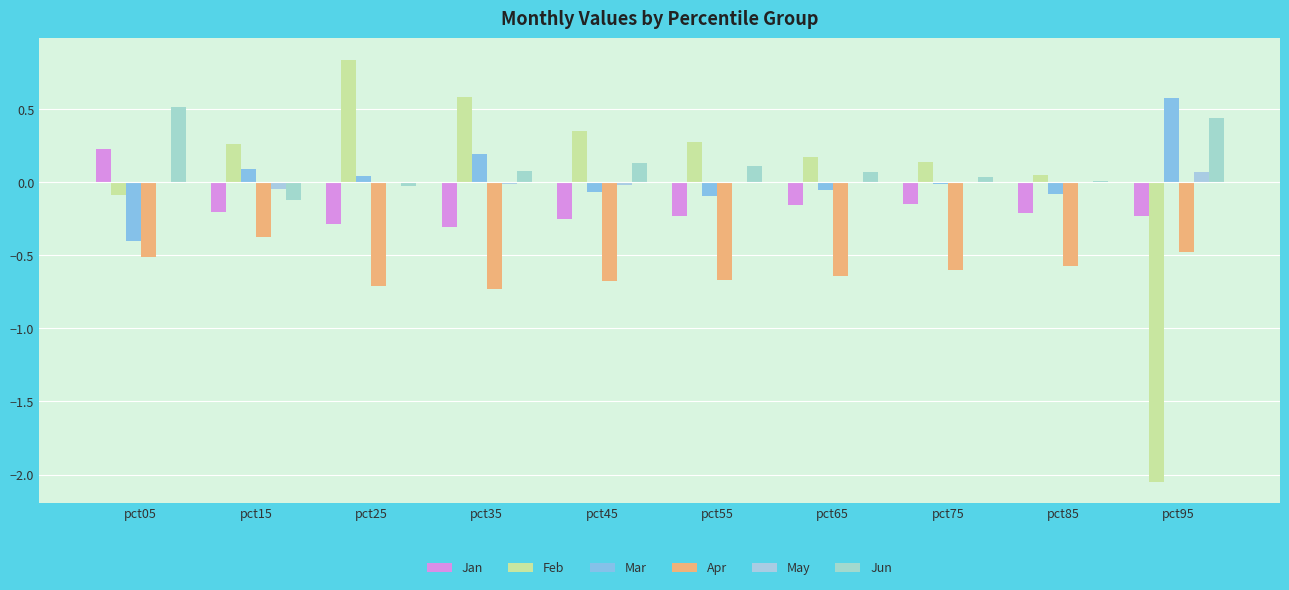

At which label does Feb first exceed 0?

pct15